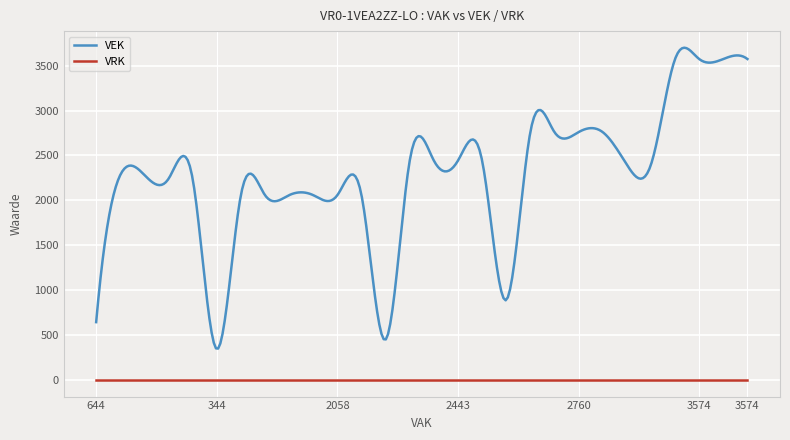

Count the number of categories in the chart.

300